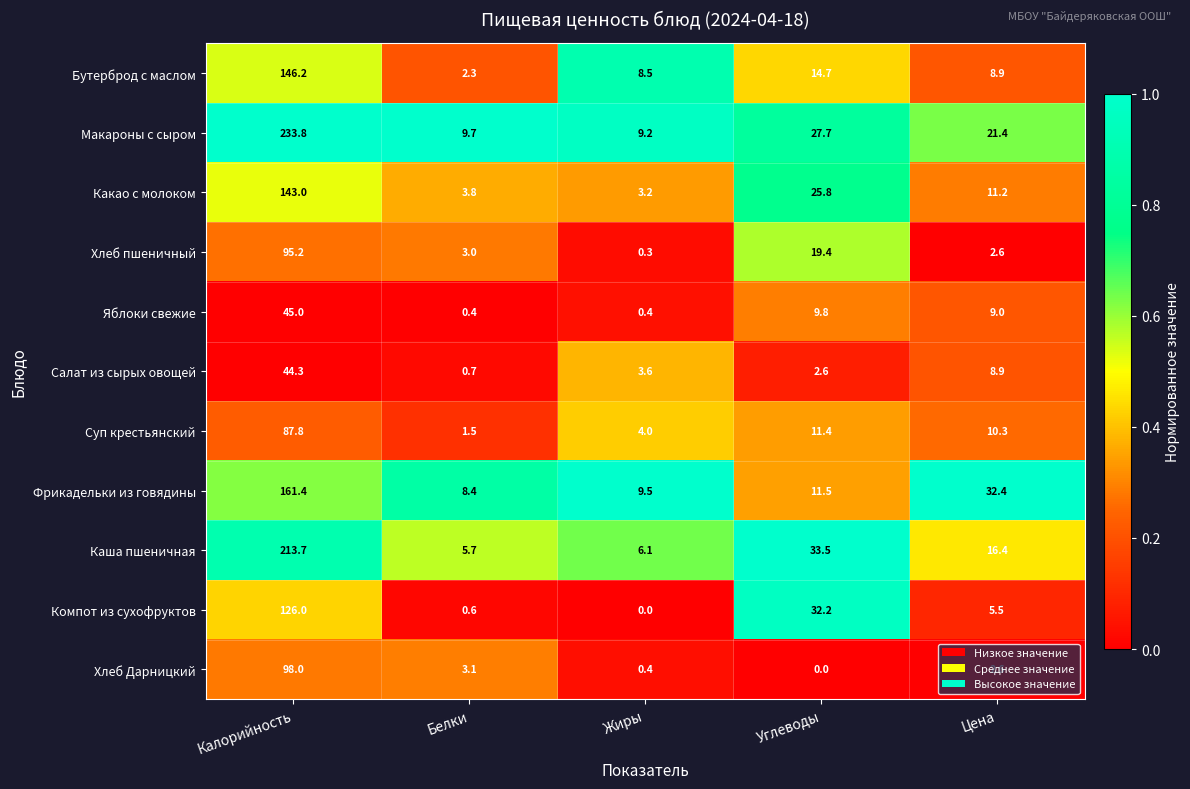

True or false: Суп крестьянский has a value of 87.8 at Калорийность.

True